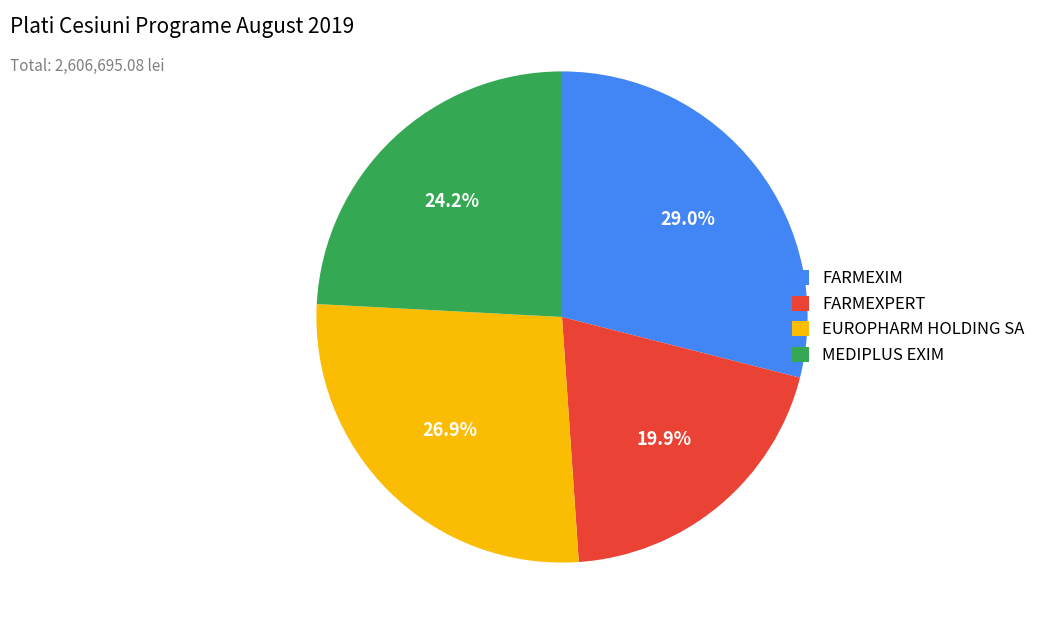

What is the smallest slice in the pie chart?

FARMEXPERT